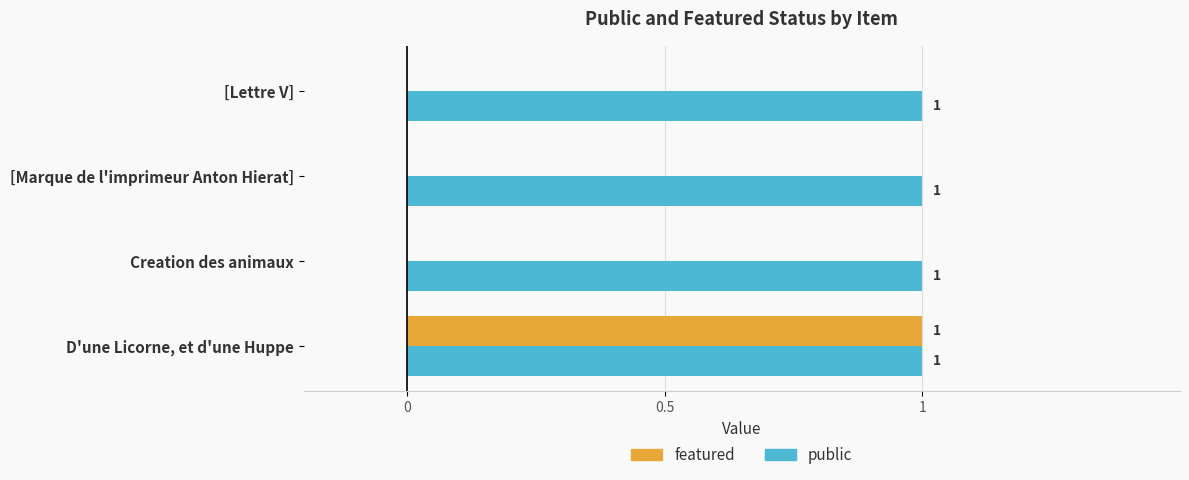

The featured series shows 0 at Creation des animaux. True or false?

True